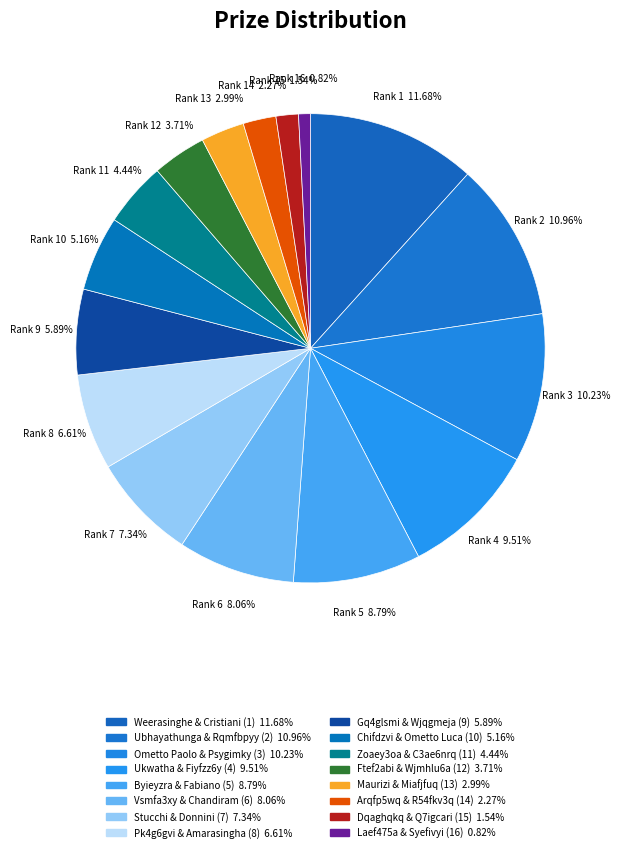

How many slices are in this pie chart?

16